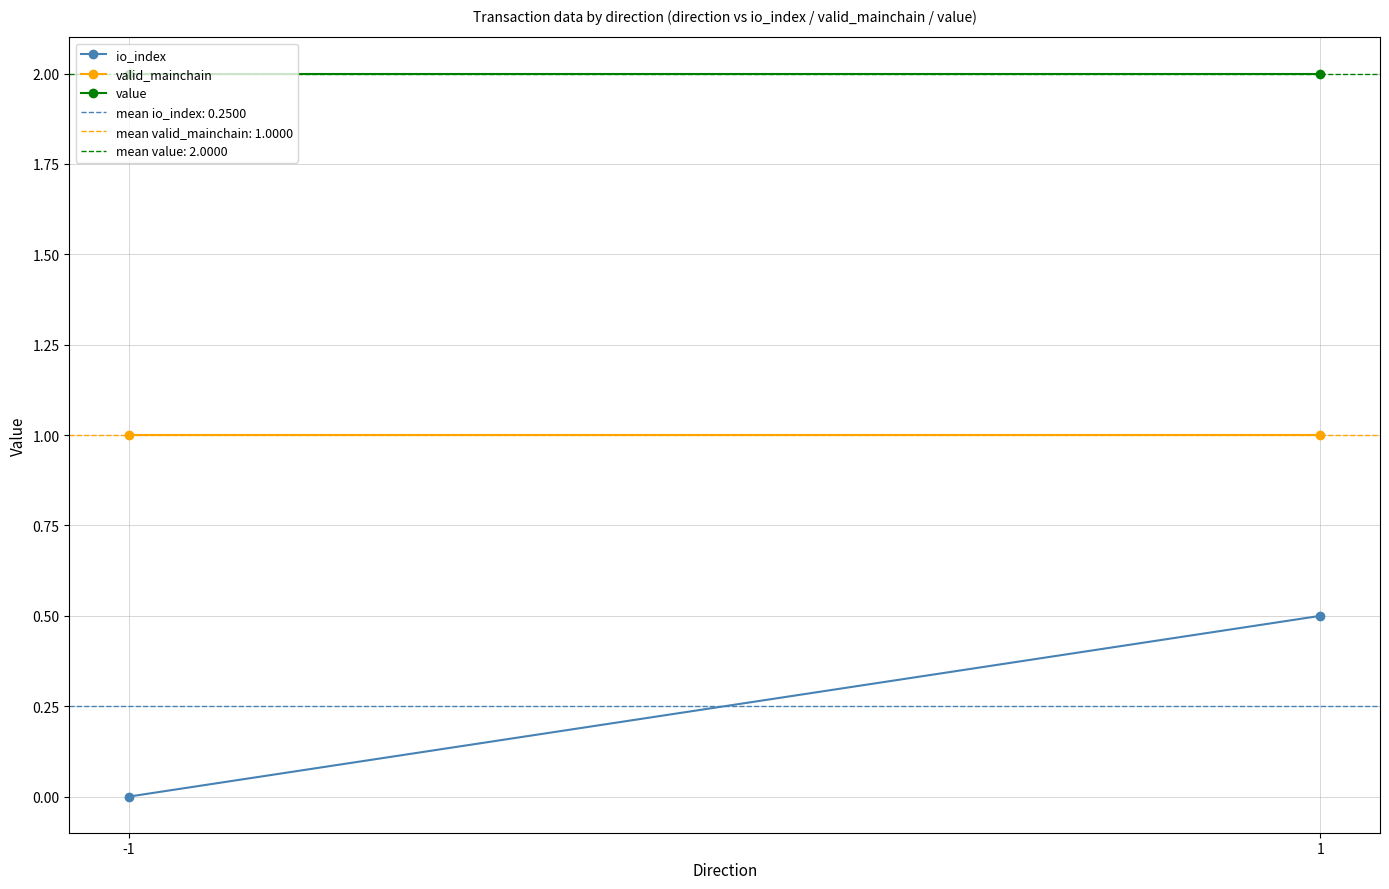

What is the spread (max minus min) of values at -1?

2.0